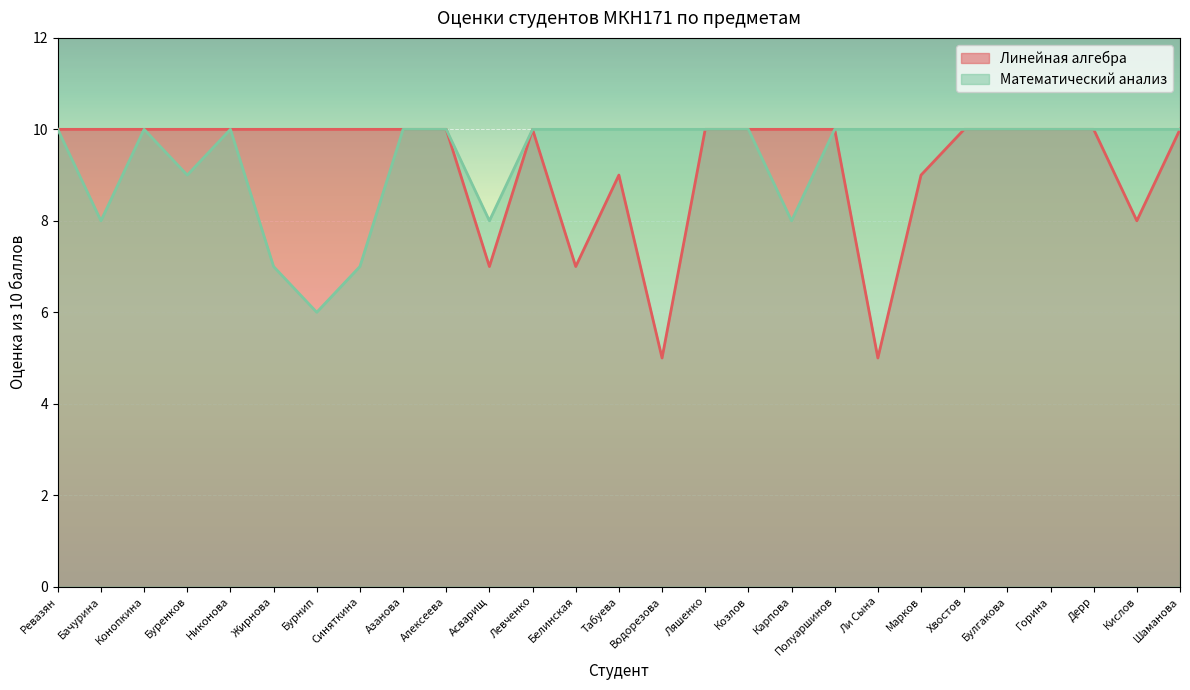

At which label is Математический анализ closest to 8?

Бачурина